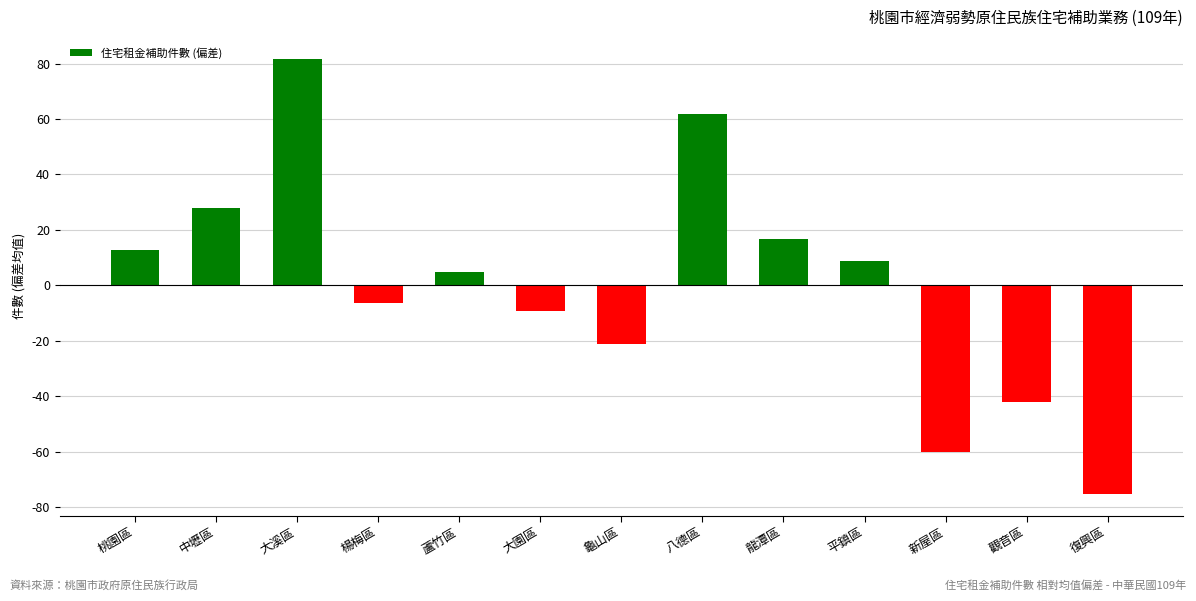

What is the label of the 6th bar from the right?

八德區